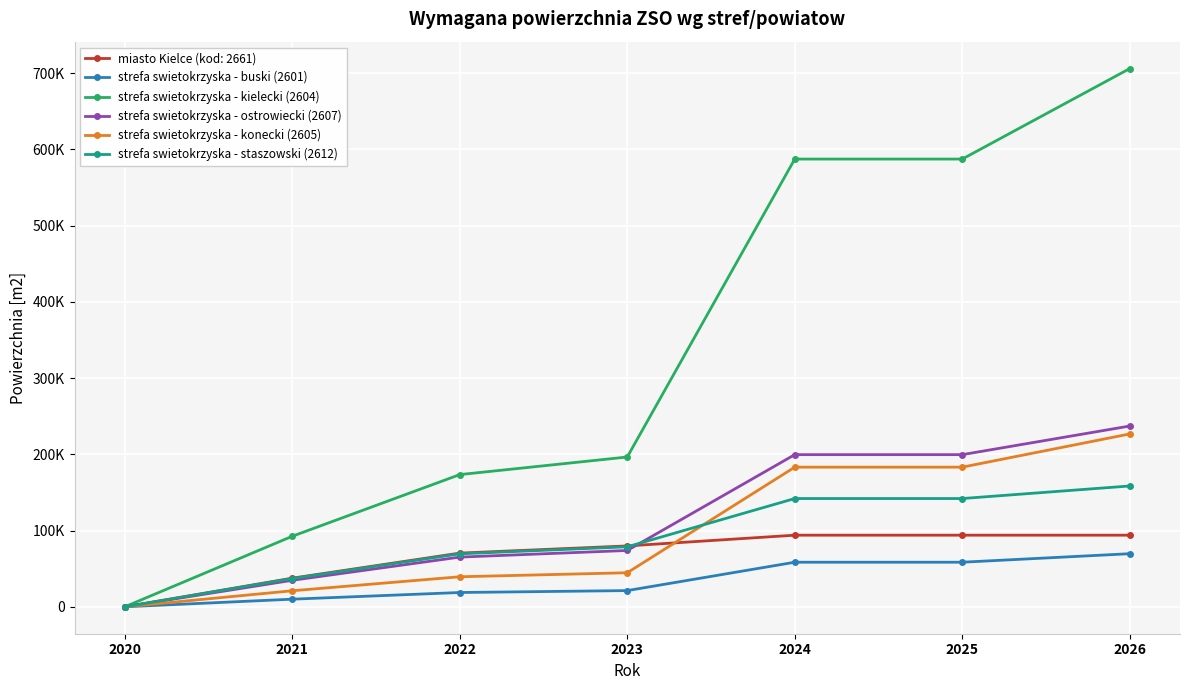

At which label does strefa swietokrzyska - buski (2601) first exceed 21270?

2024